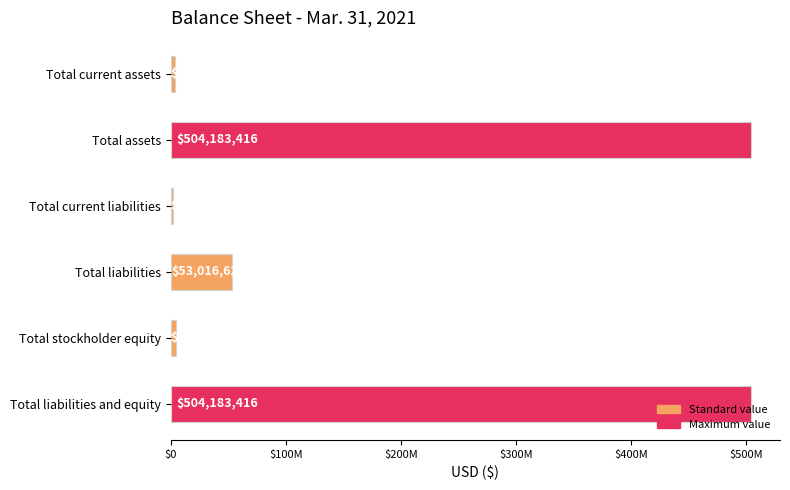

What is the difference between the maximum and minimum values?

501666790